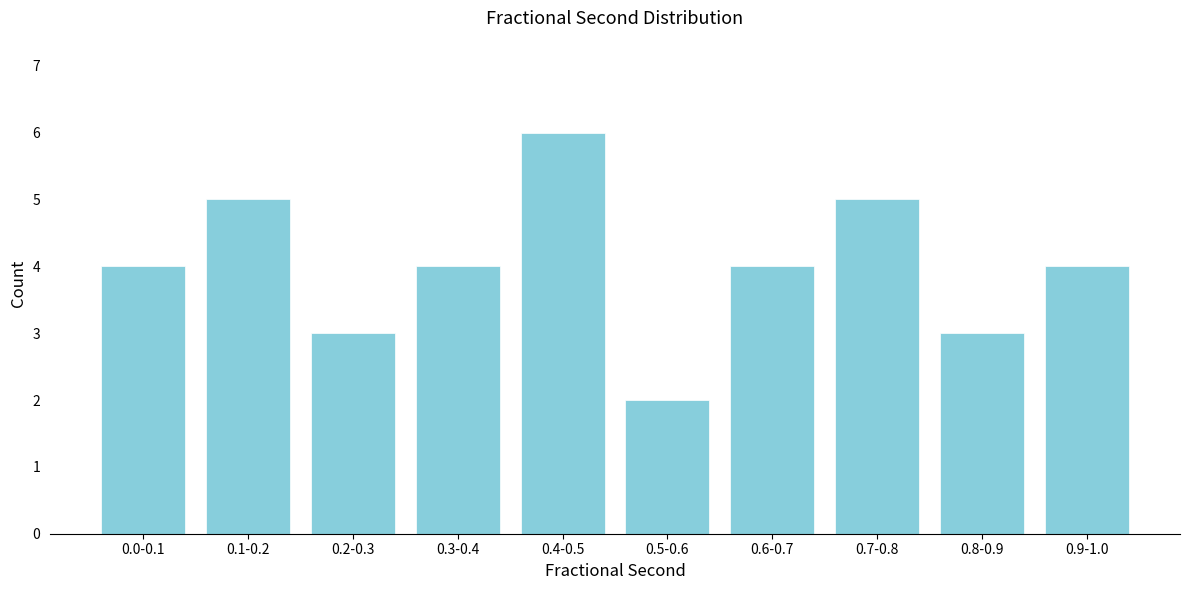

Reading right to left, transcribe all the data shown in this chart.

0.9-1.0=4	0.8-0.9=3	0.7-0.8=5	0.6-0.7=4	0.5-0.6=2	0.4-0.5=6	0.3-0.4=4	0.2-0.3=3	0.1-0.2=5	0.0-0.1=4